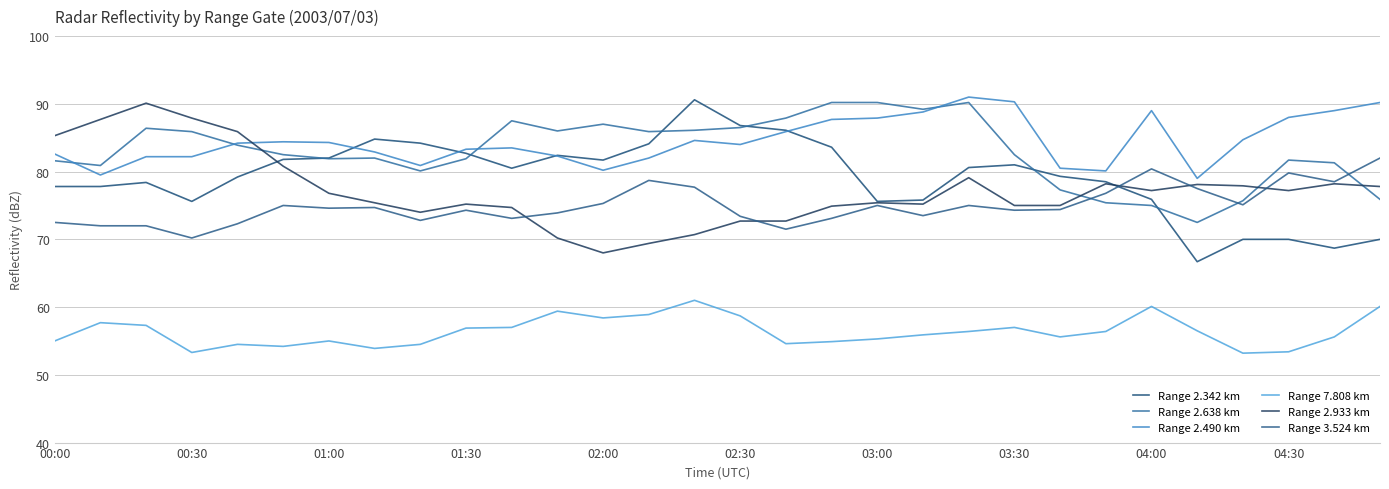

Is this an area chart (filled region under the line)?

No